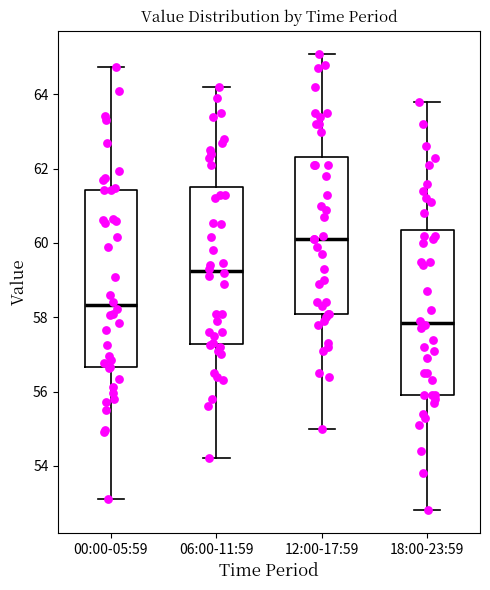

Where does the lower whisker of the box for 12:00-17:59 end on the y-axis? The values are not printed on the chart, so give them approximately, as read against the axis.

55.0